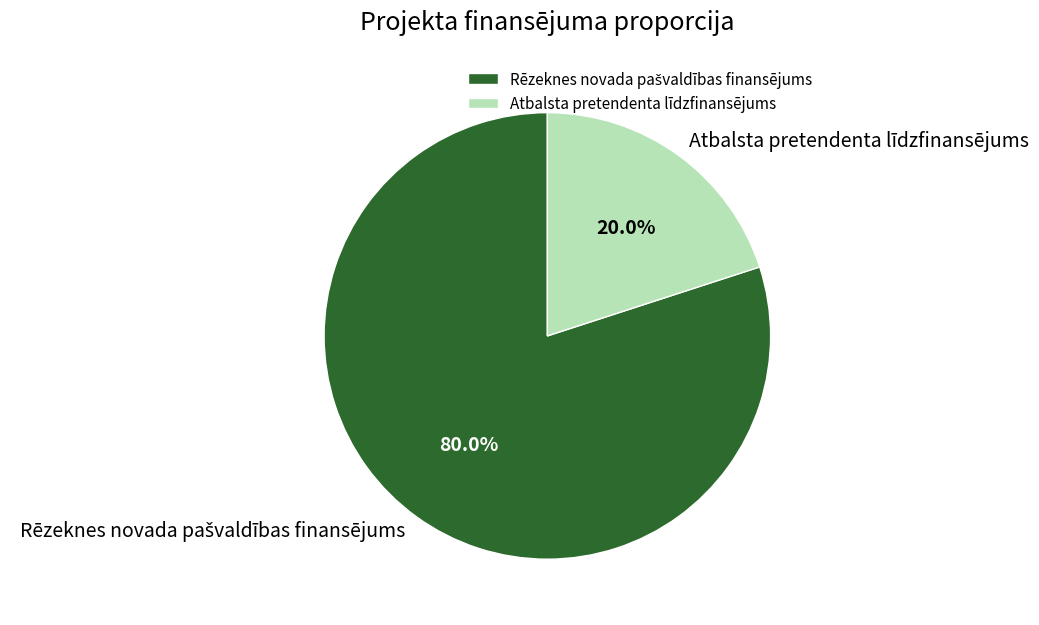

Which slice is the smallest?

Atbalsta pretendenta līdzfinansējums